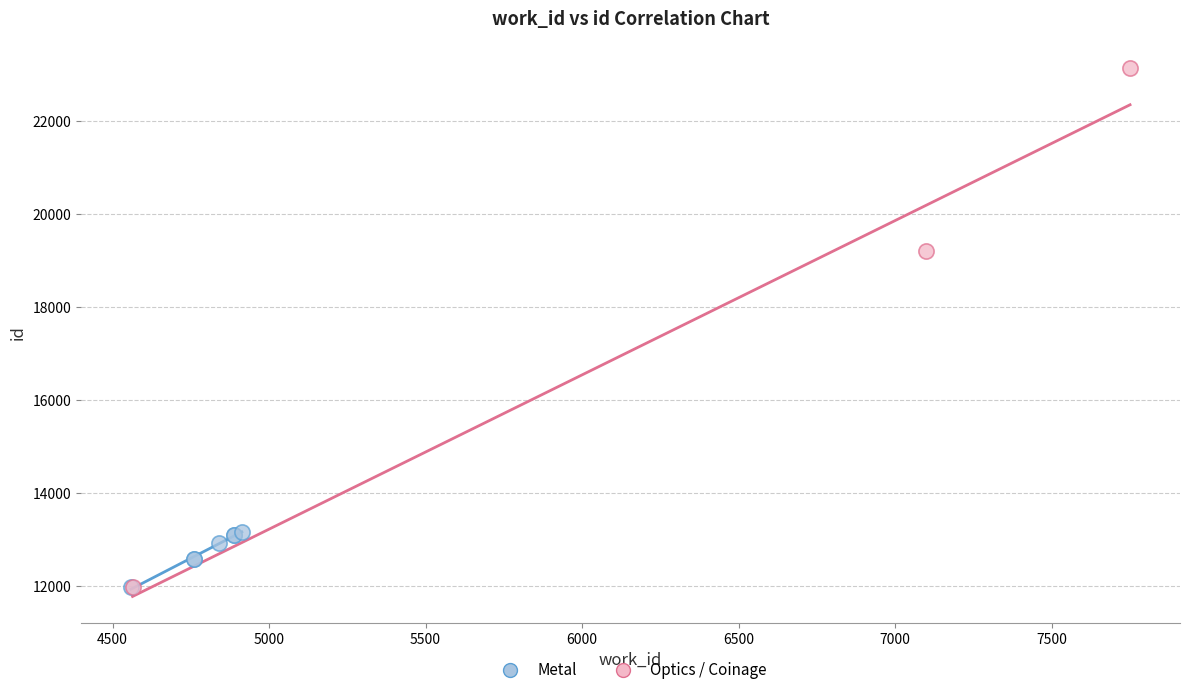

Which series reaches the maximum Y coordinate?

Optics / Coinage